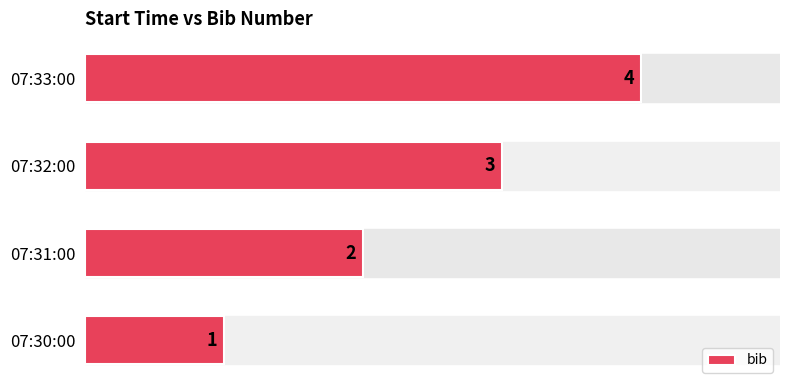

Is it true that the value at 07:30:00 is 0?

False